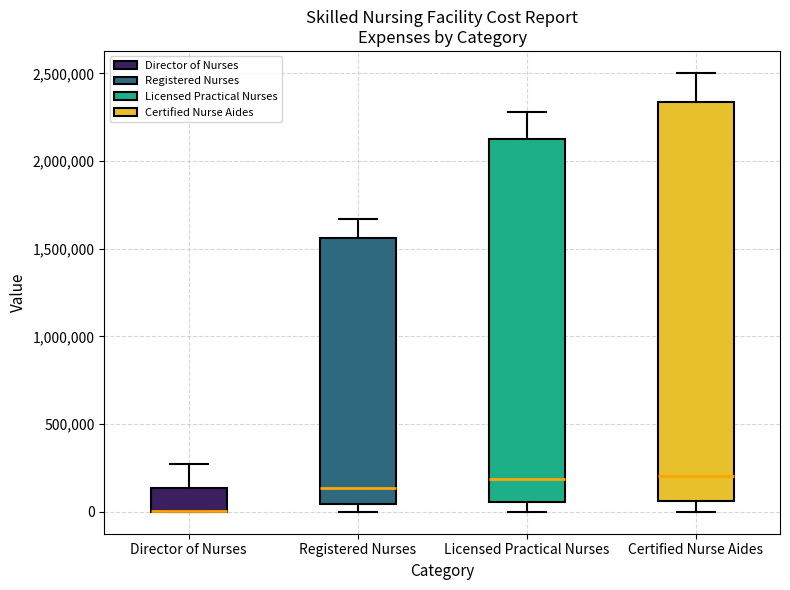

Comparing the boxes themselves (not the whiskers), which one is the tallest?

Certified Nurse Aides